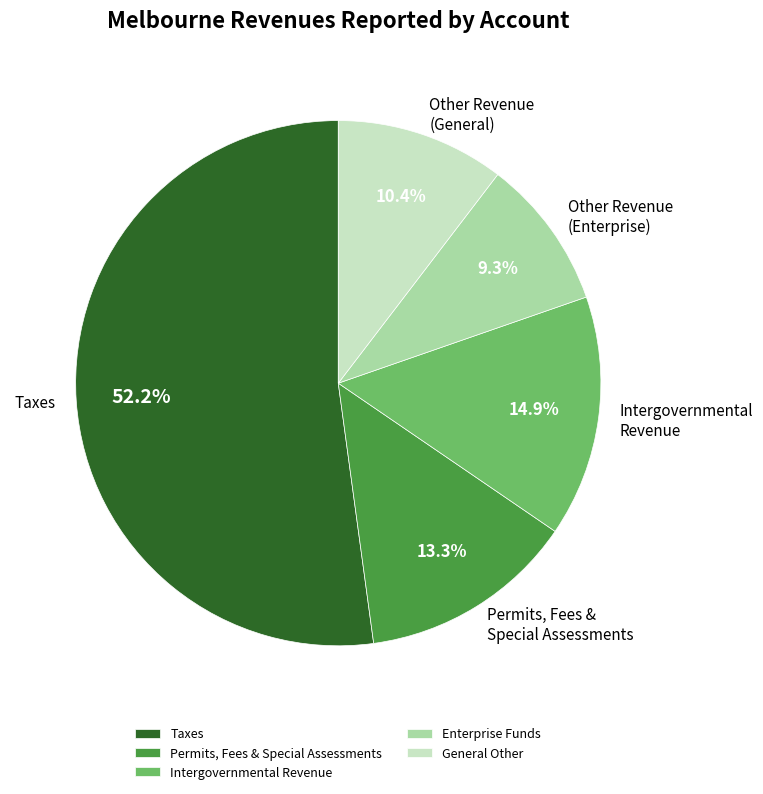

Approximately how many times larger is the value at Taxes compared to Other Revenue (Enterprise)?

5.6